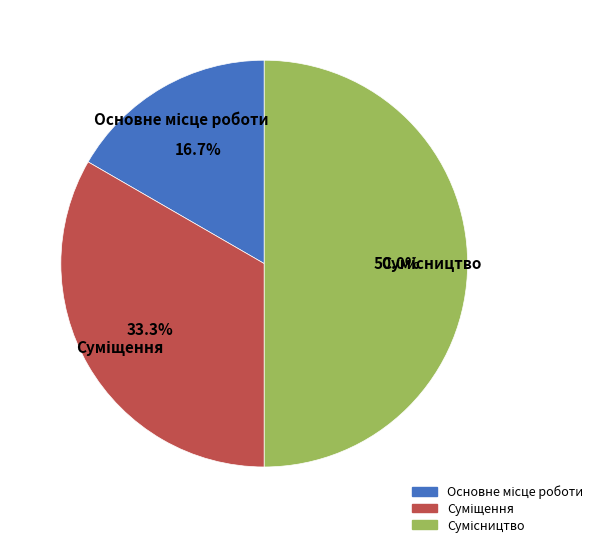

How many slices are in this pie chart?

3